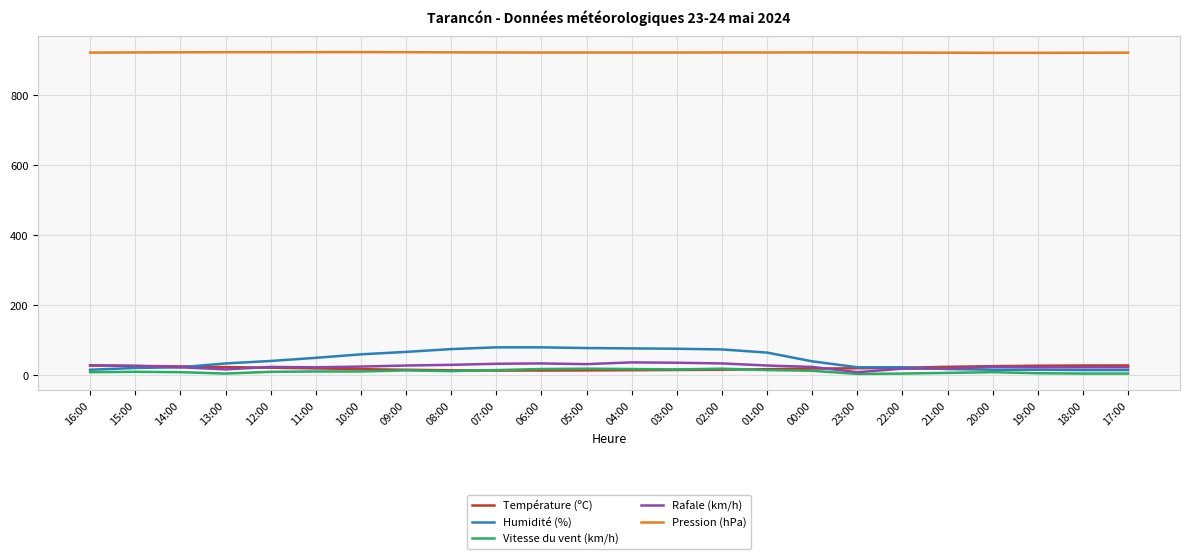

What is the highest value of the Pression (hPa) series?

923.2